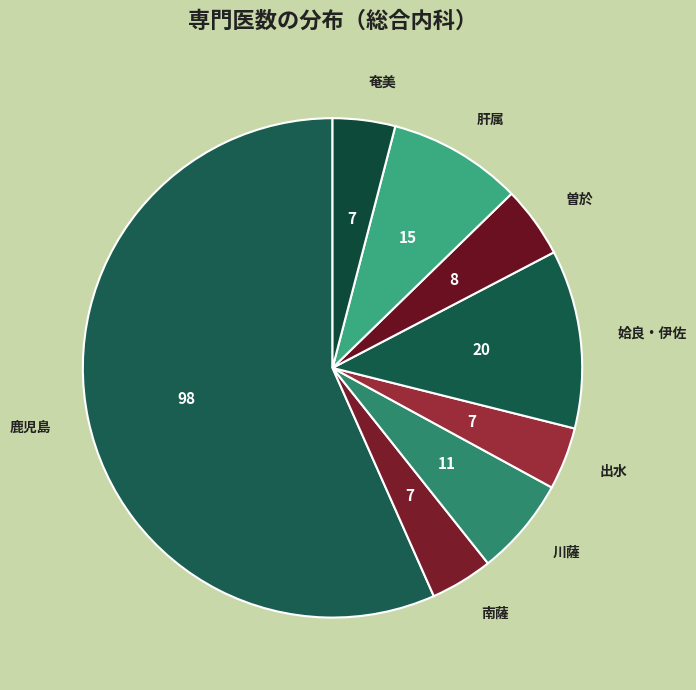

Does any single category account for the majority?

Yes